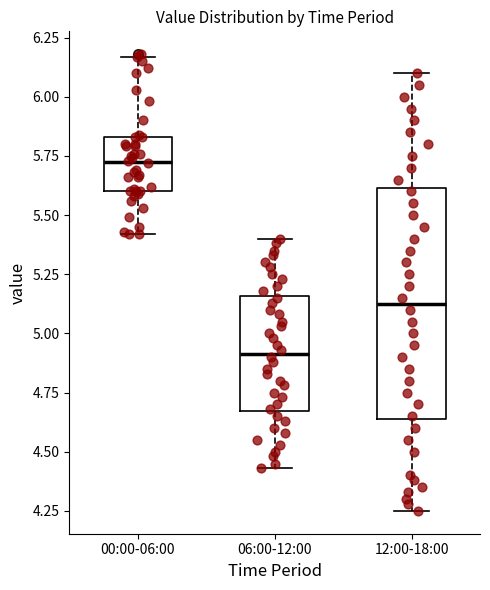

Which box has the lowest median line?

06:00-12:00